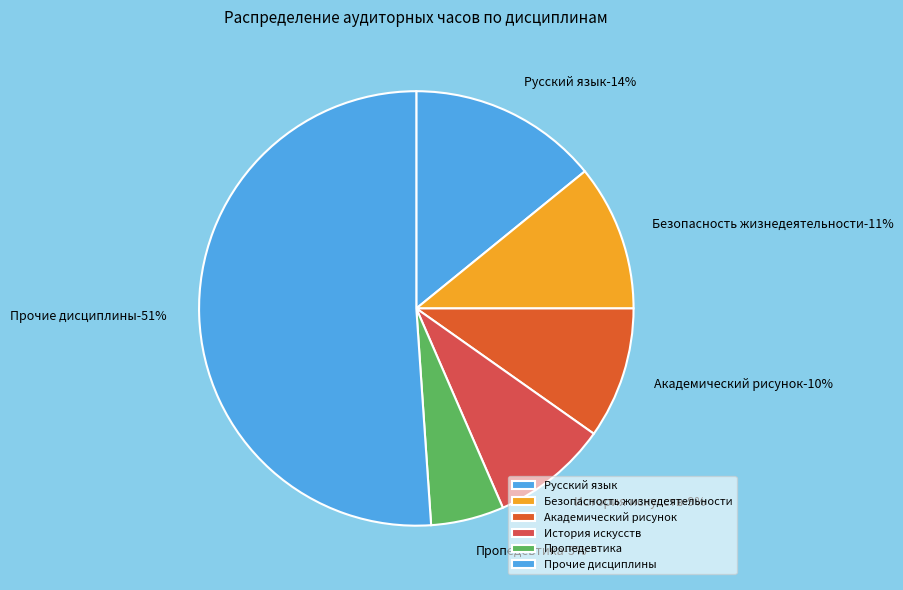

How much of the chart is everything except История искусств?

91.3%